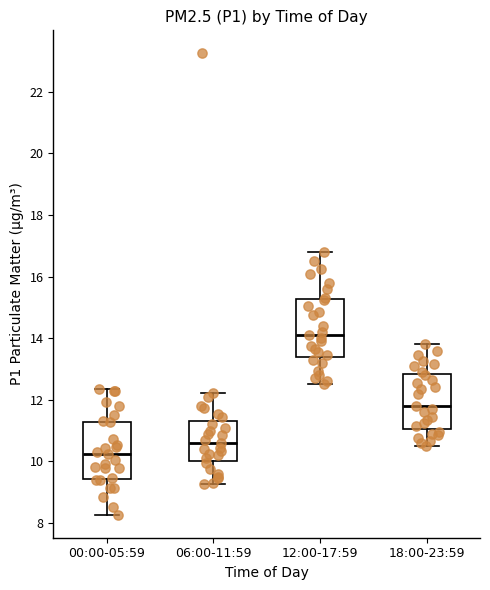

Which box's median line is the lowest?

00:00-05:59